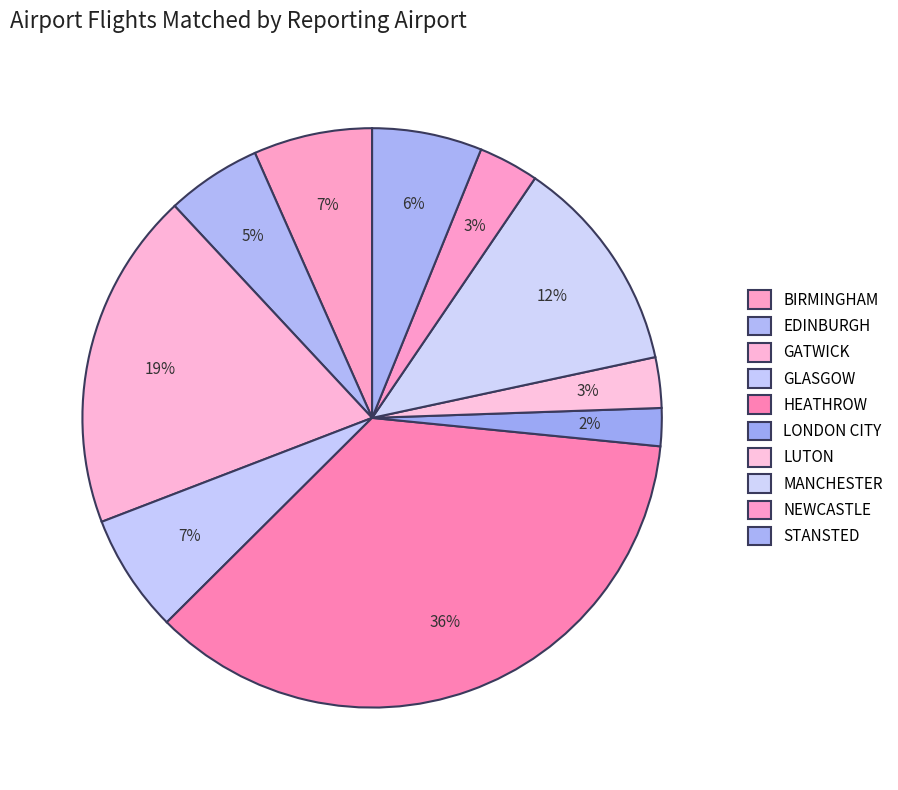

What percentage is the HEATHROW slice, to the nearest percent?

36%